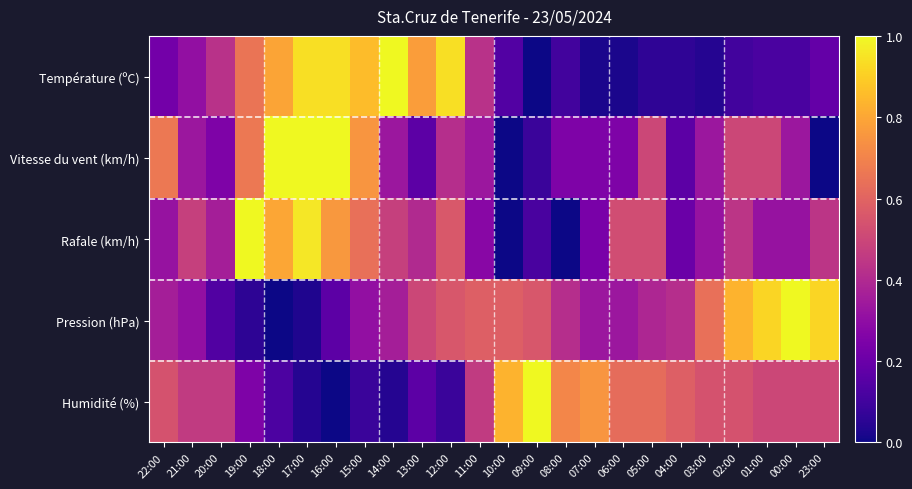

Which series has the largest range (max minus min)?

Température (ºC)